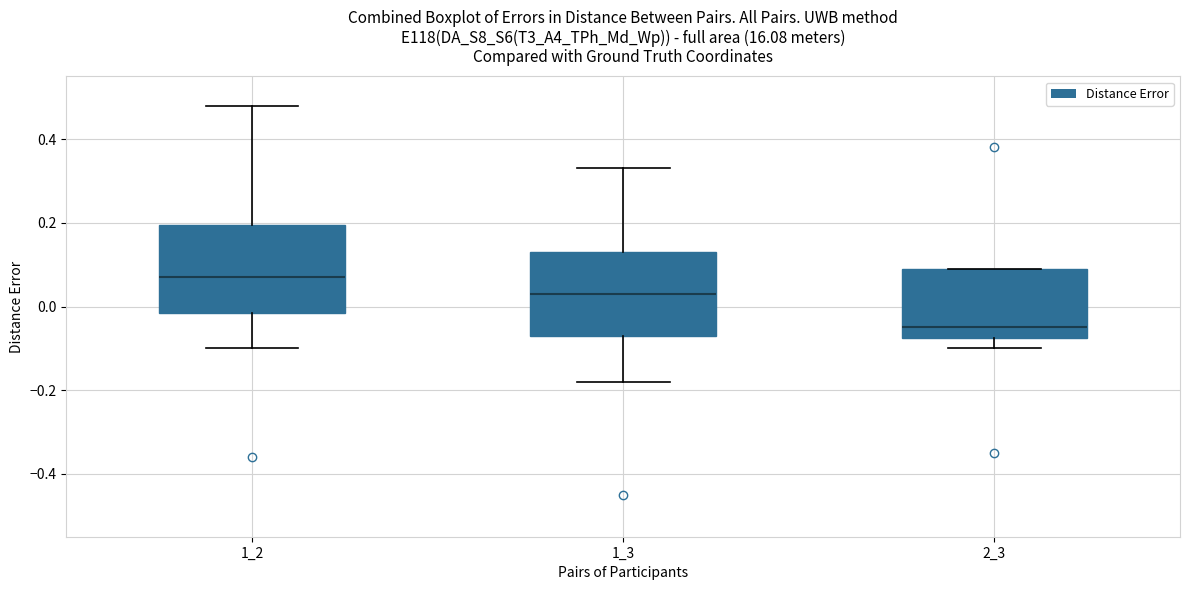

Which box's median line is the lowest?

2_3